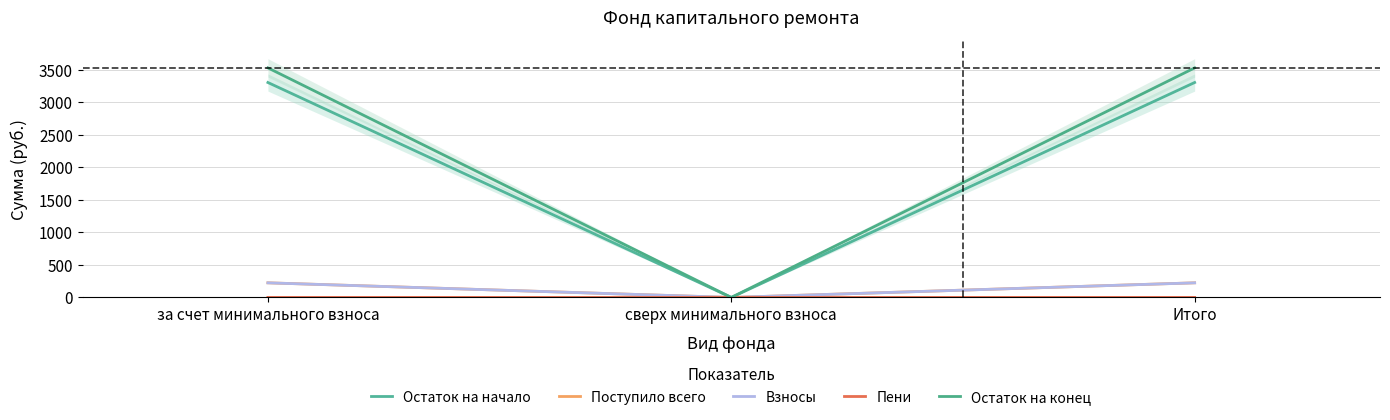

What is the difference between the Поступило всего values at сверх минимального взноса and Итого?

225.0